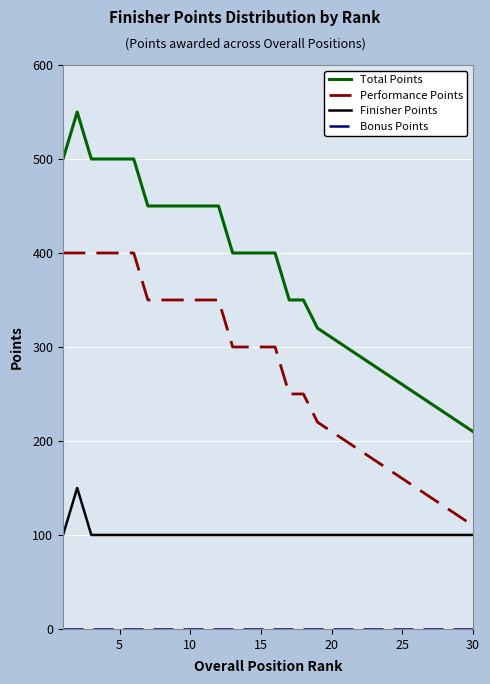

Which series has the largest range (max minus min)?

Total Points